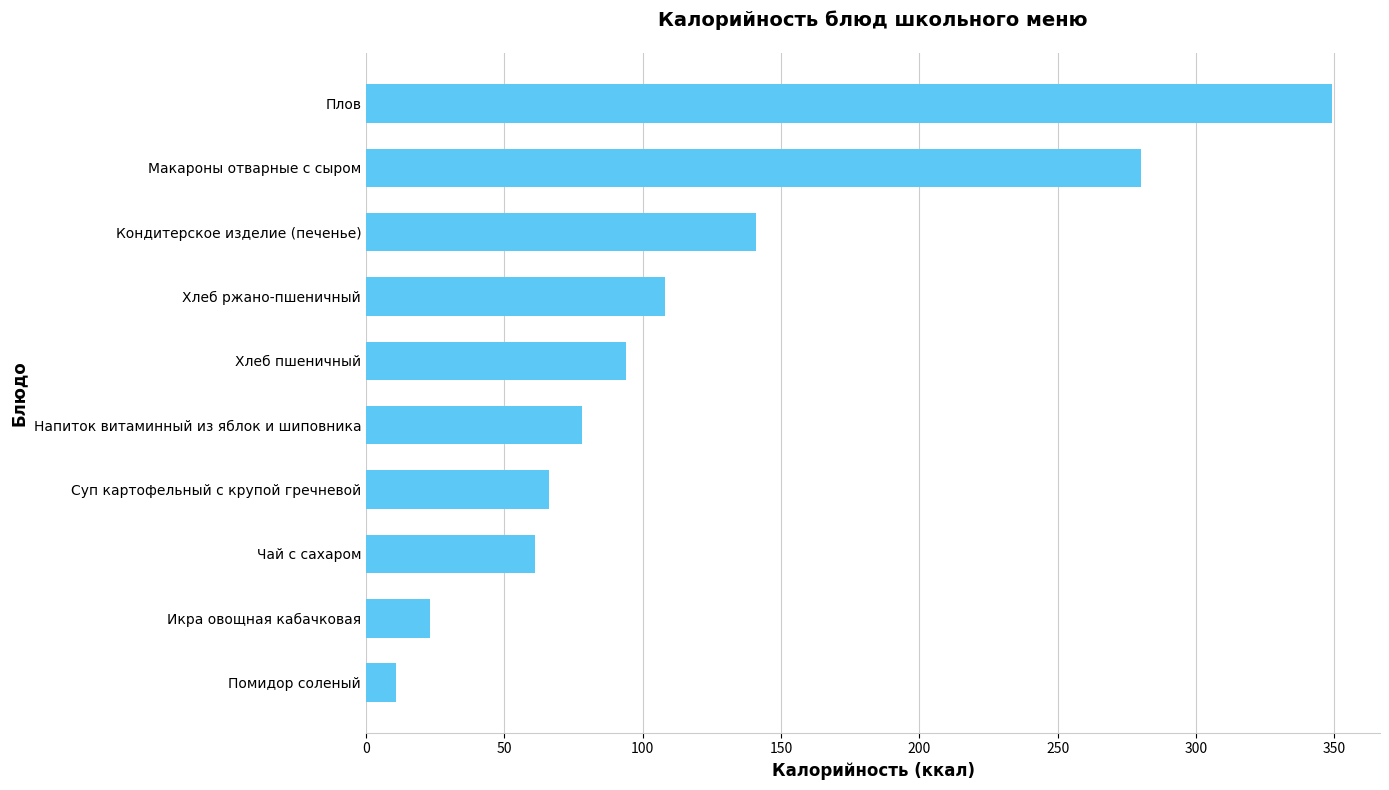

Does the chart contain any negative values?

No